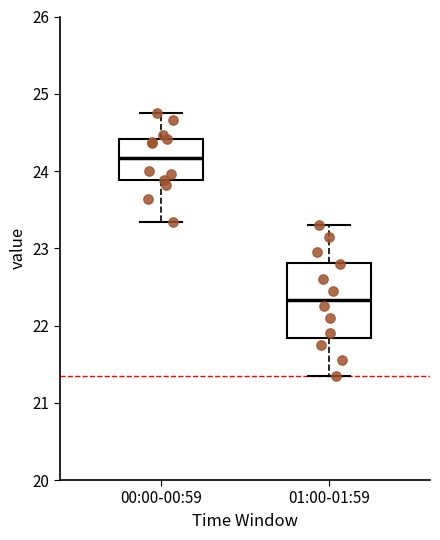

Which box has the highest median line?

00:00-00:59